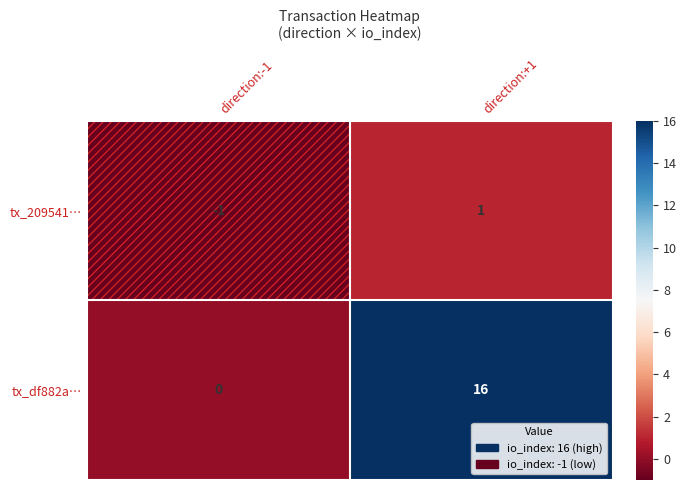

Rank the series at direction:-1 from lowest to highest value.

tx_209541…, tx_df882a…